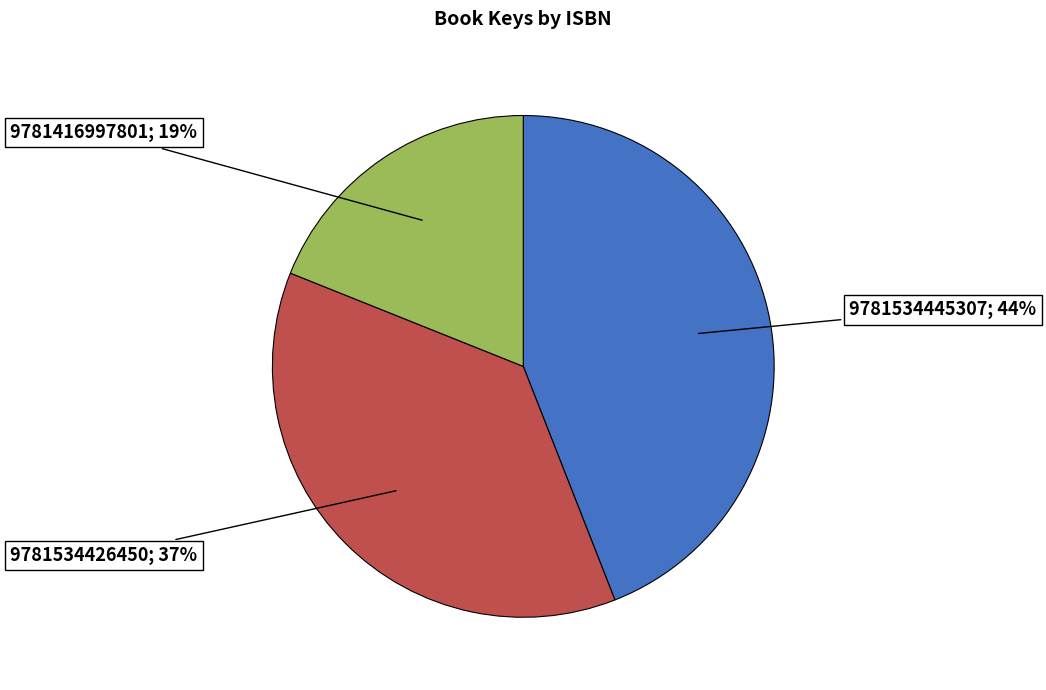

Is there a majority slice in this chart?

No